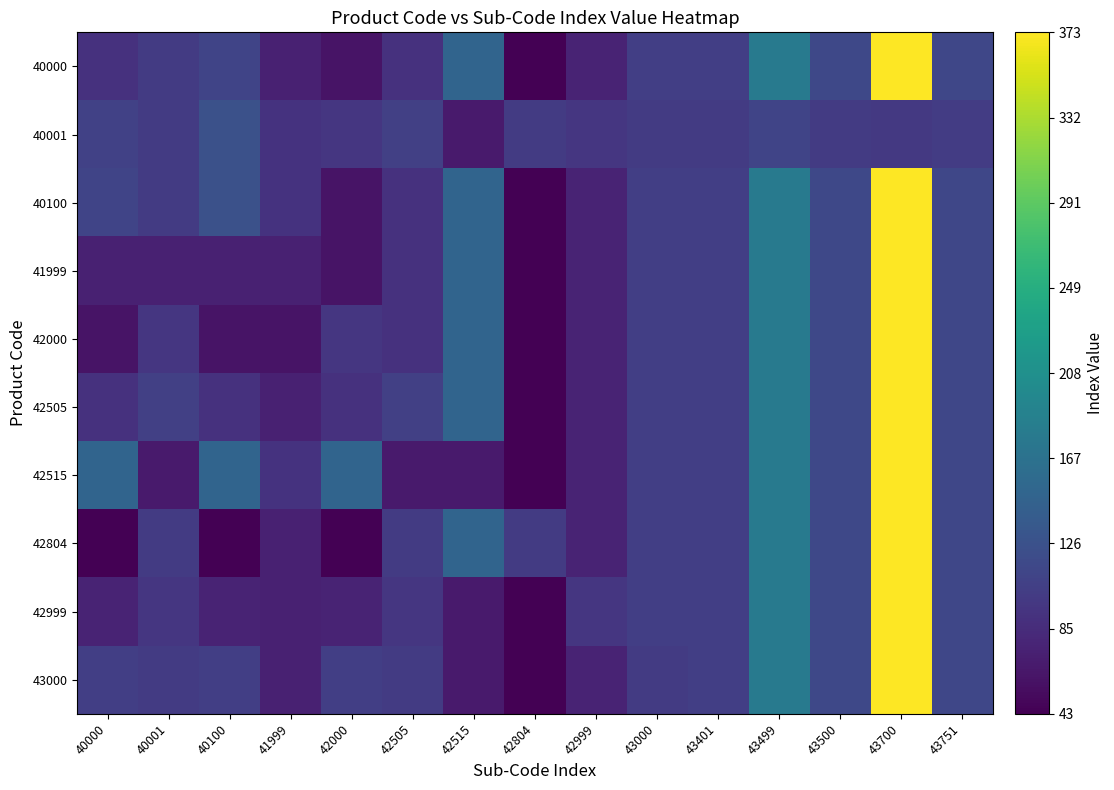

How many categories are shown in the chart?

15